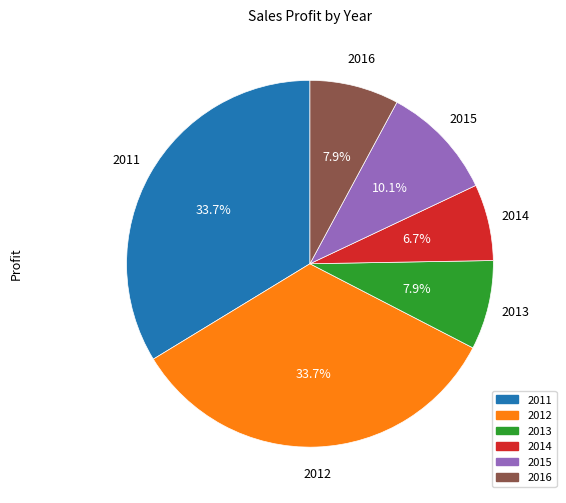

Is there a majority slice in this chart?

No